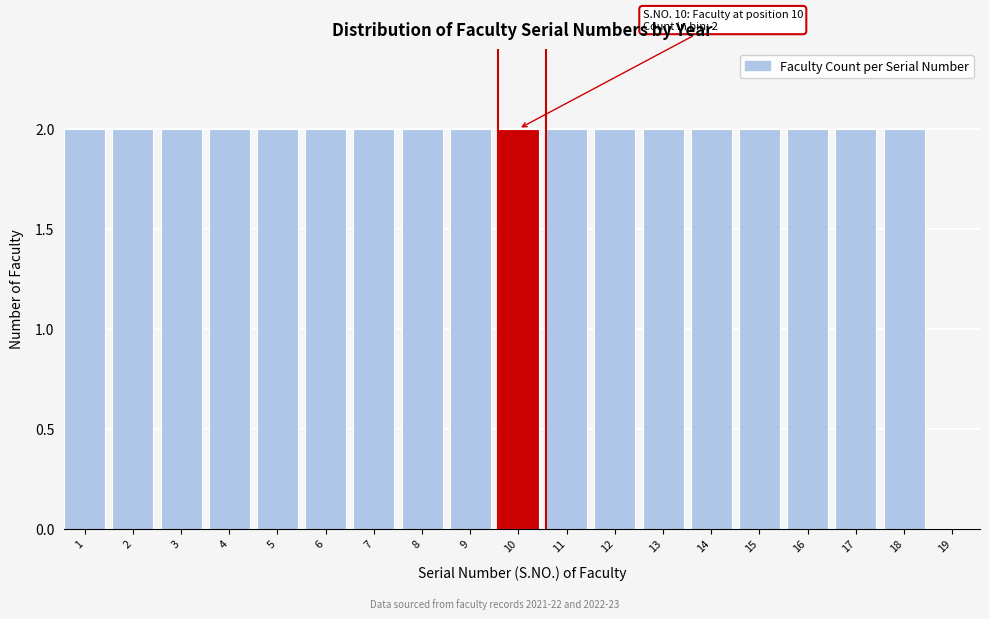

What is the sum of the values at 10 and 18?

4